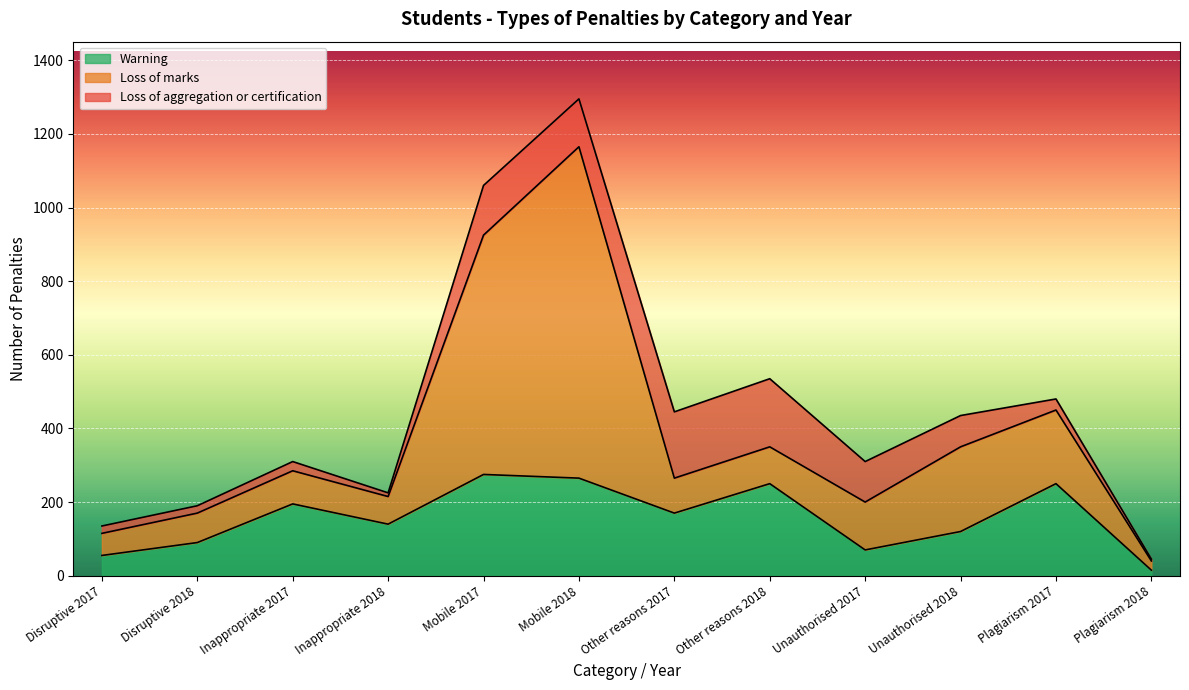

After their last crossing, which series has the higher values: Warning or Loss of marks?

Loss of marks